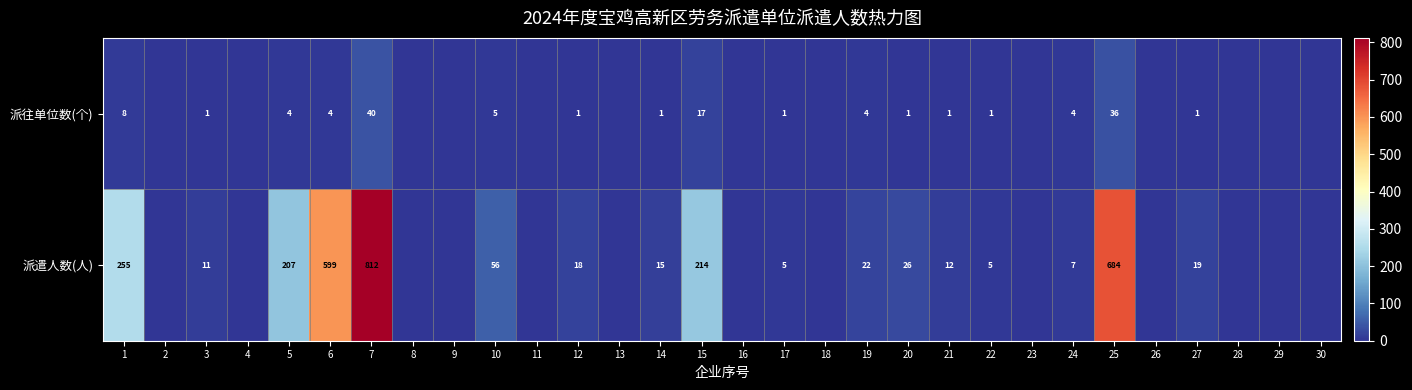

What is the difference between the 派遣人数(人) values at 3 and 10?

45